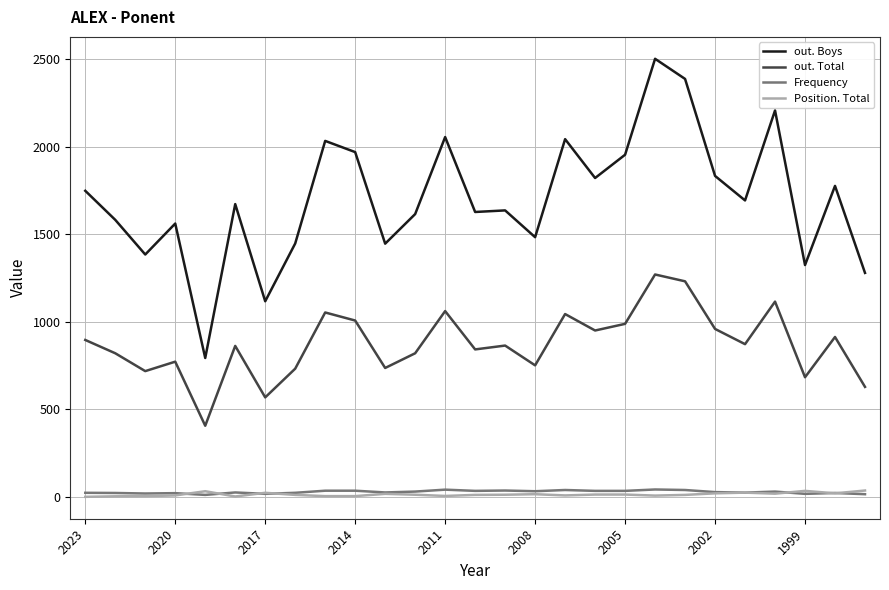

Is this an area chart (filled region under the line)?

No